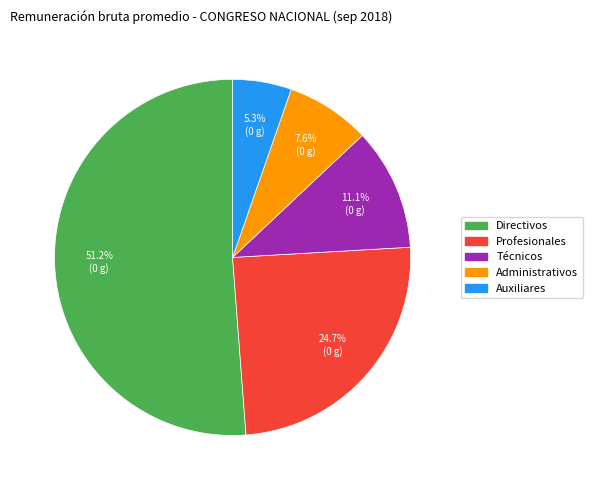

How many slices are in this pie chart?

5